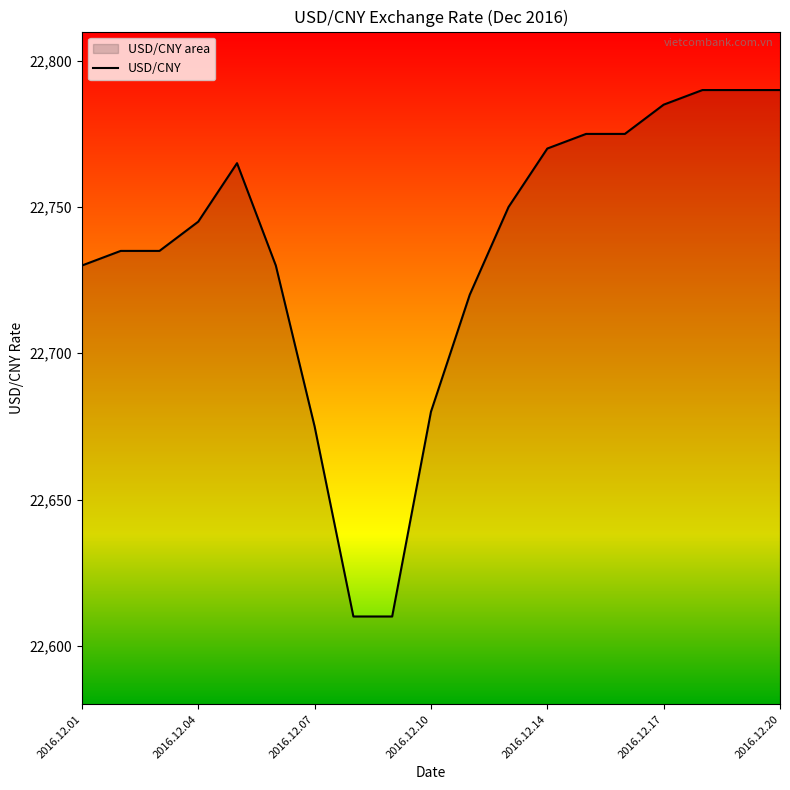

Read the value at 2016.12.14.

22770